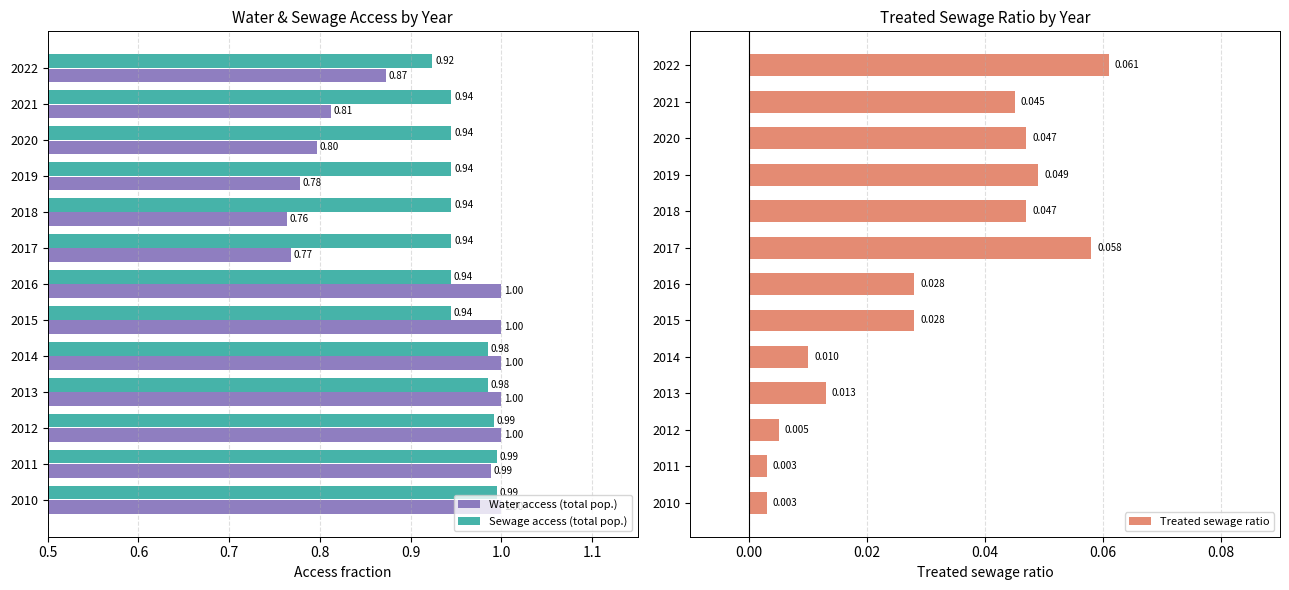

List the series in order of their peak value, lowest first.

Treated sewage ratio, Sewage access (total pop.), Water access (total pop.)